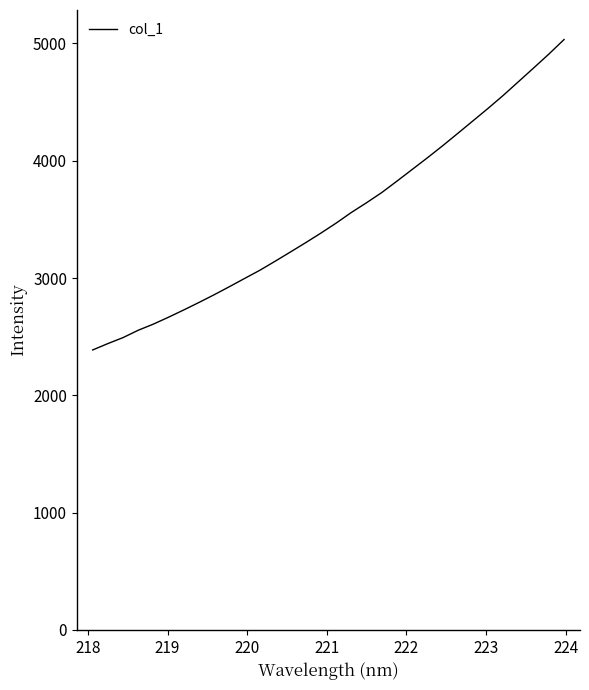

What is the minimum value shown in the chart?

2386.7